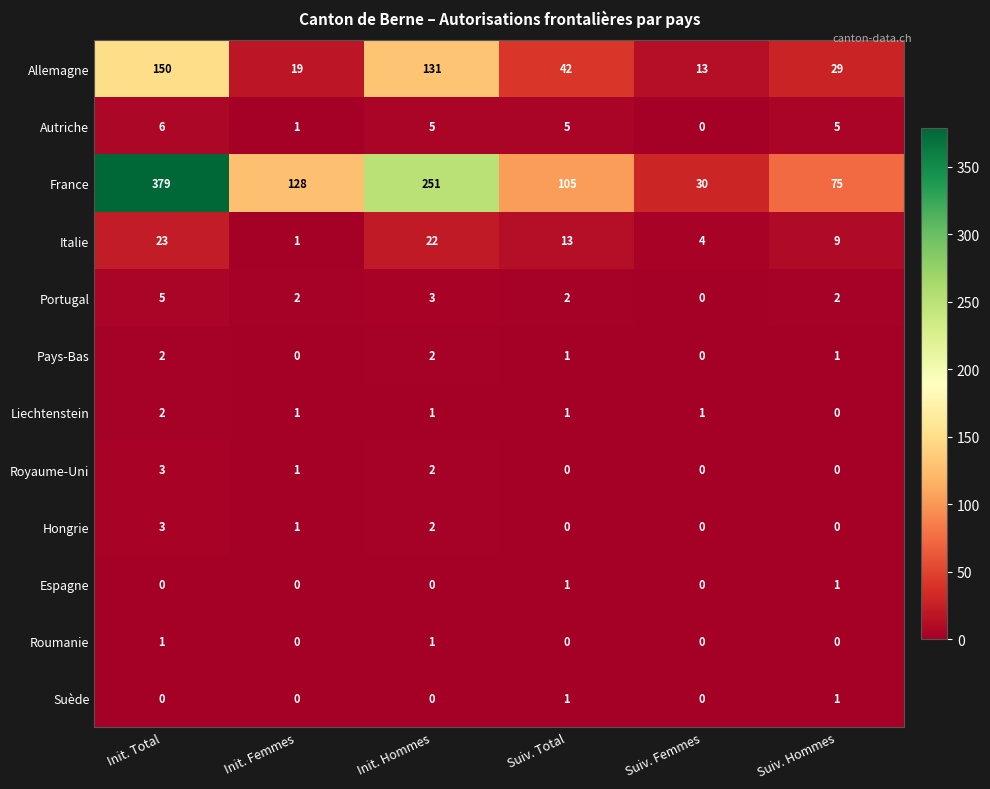

Rank the categories by France value from lowest to highest.

Suiv. Femmes, Suiv. Hommes, Suiv. Total, Init. Femmes, Init. Hommes, Init. Total